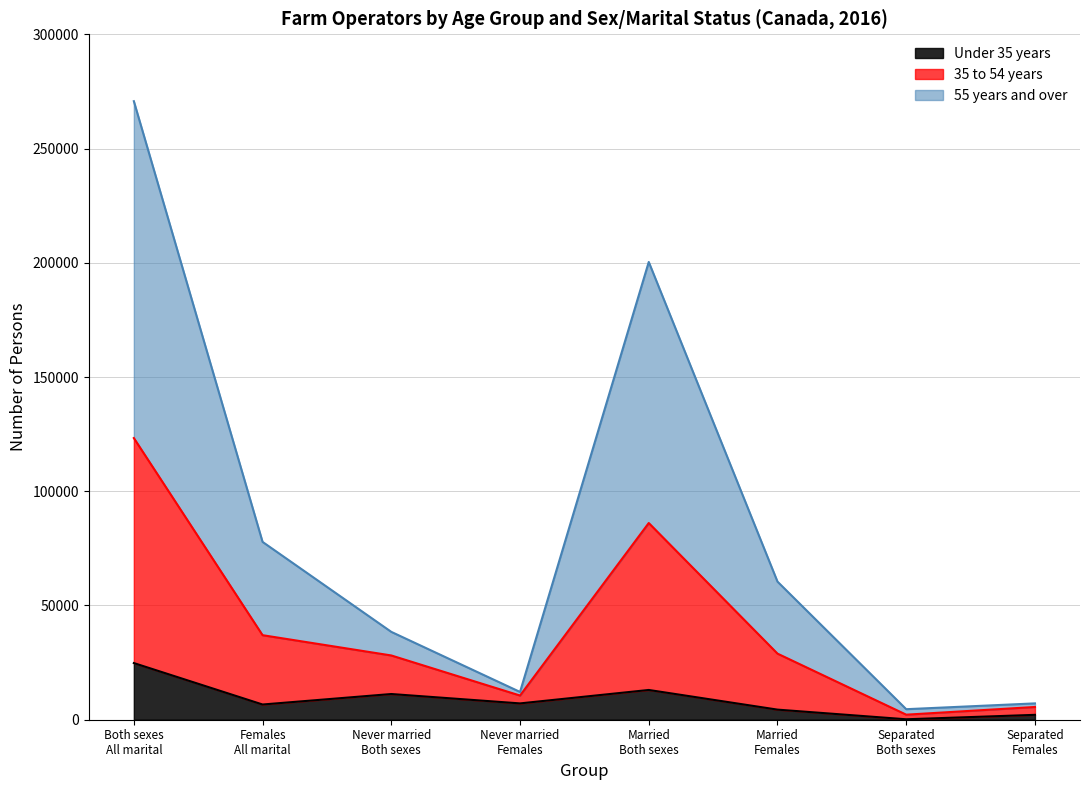

Count the number of data series in this chart.

3